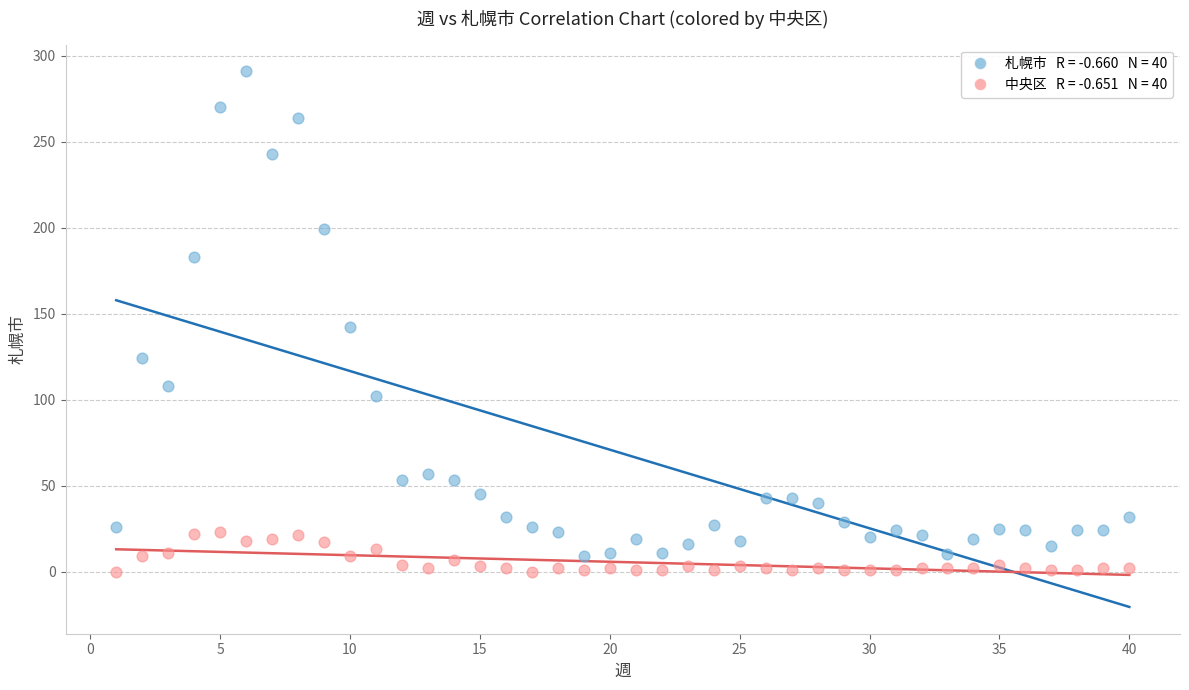

Across all data points, what is the range of X values (max minus min)?

39